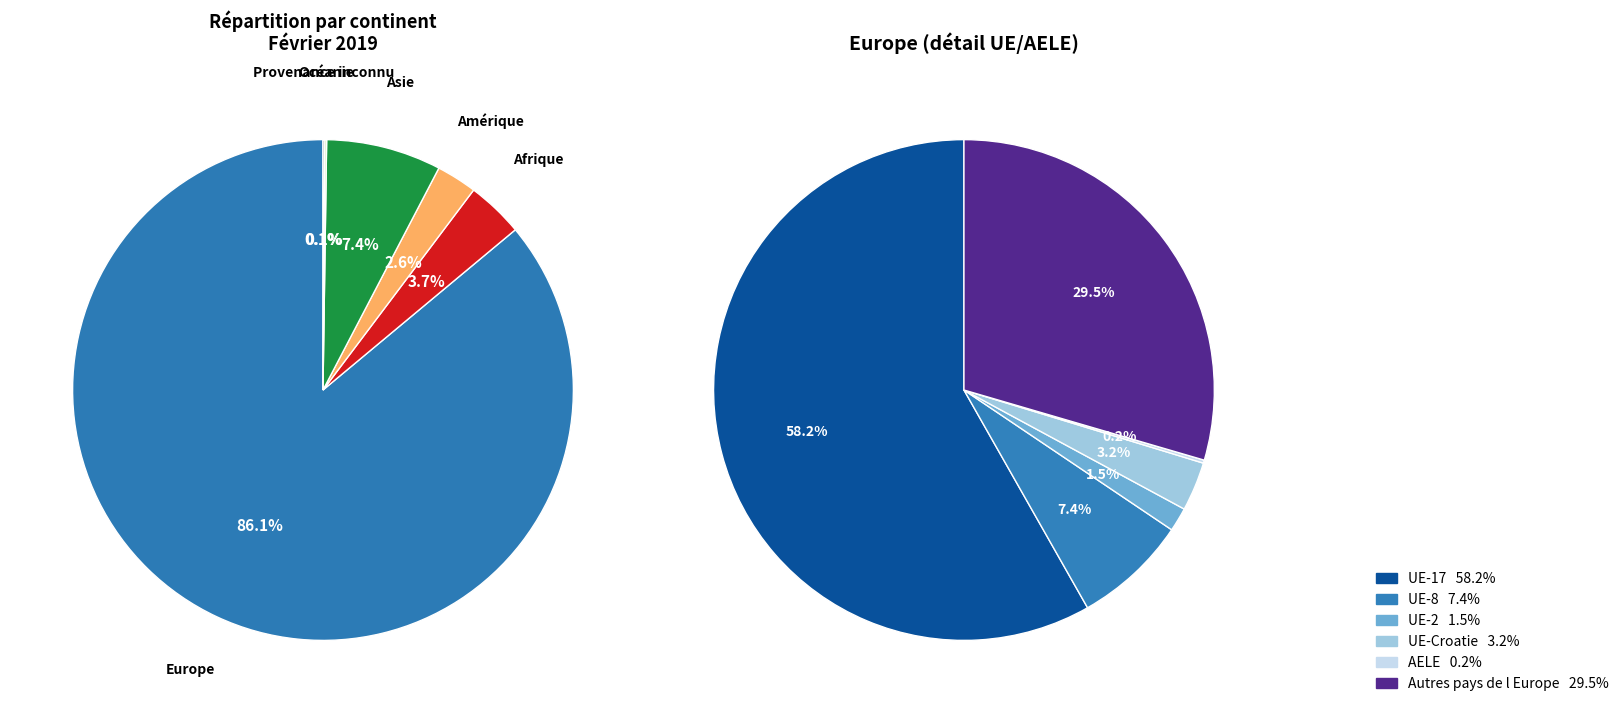

Between Provenance inconnu and Amérique, which is larger?

Amérique